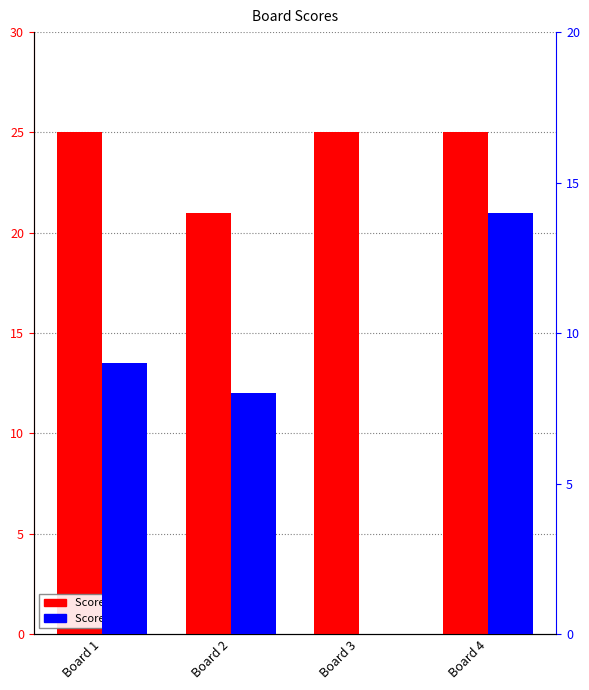

True or false: Score 2 has a value of 12 at Board 2.

False